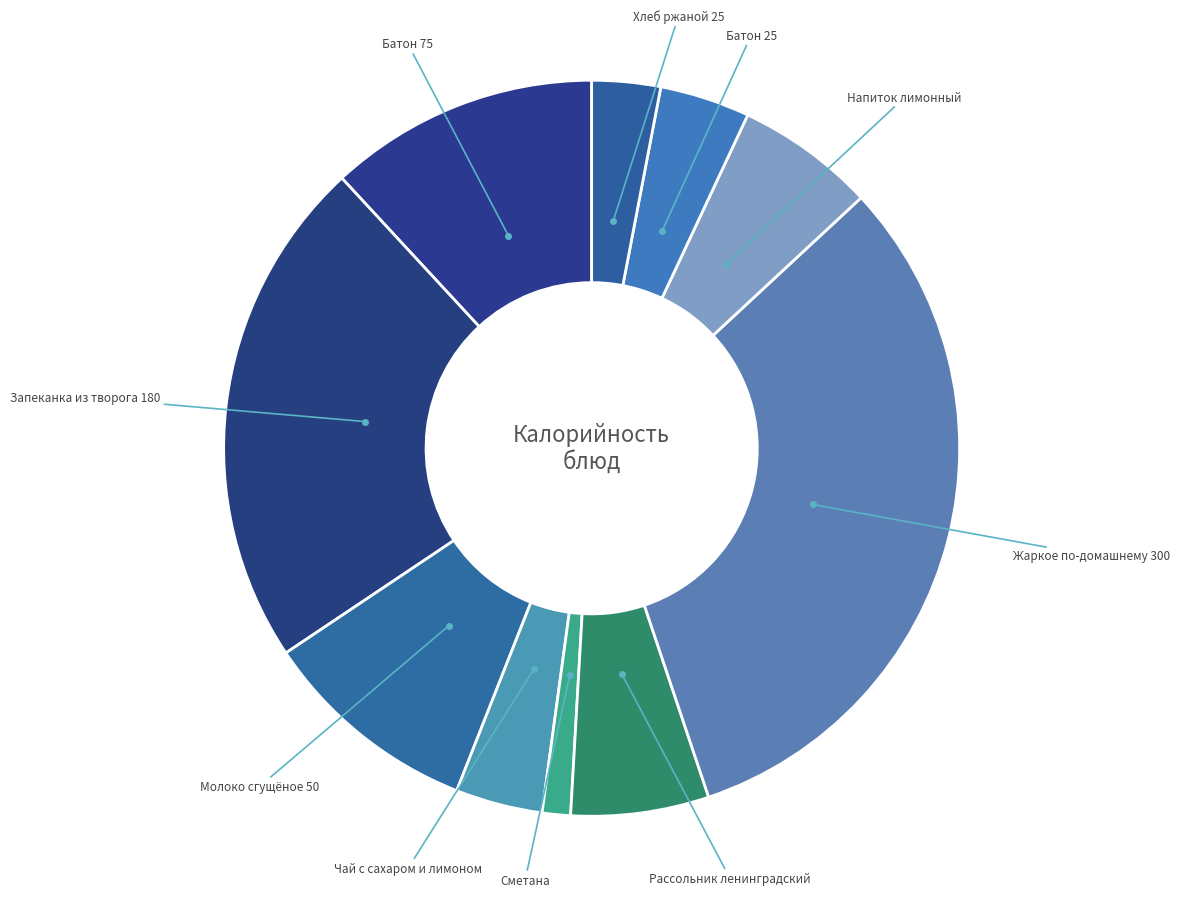

How many segments does this pie chart have?

10